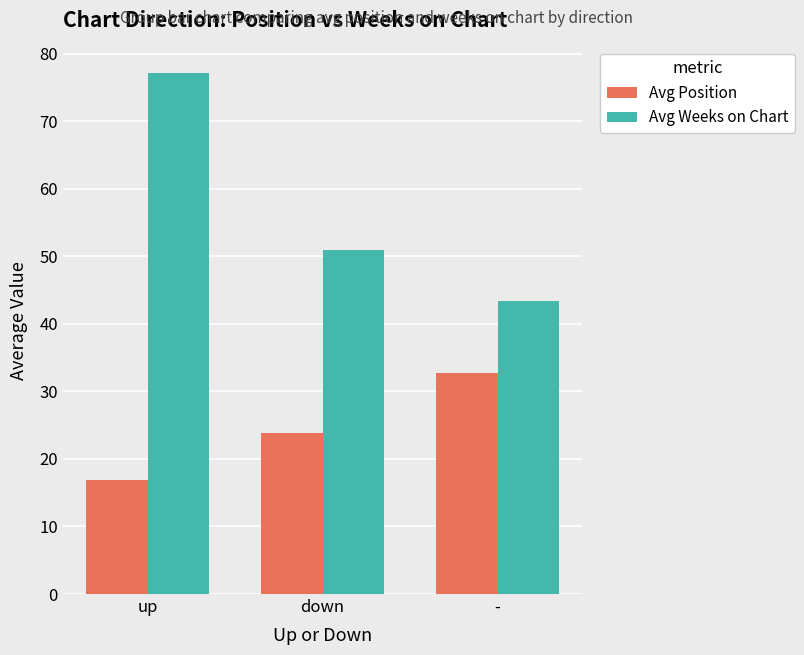

At how many categories does at least one series exceed 36?

3